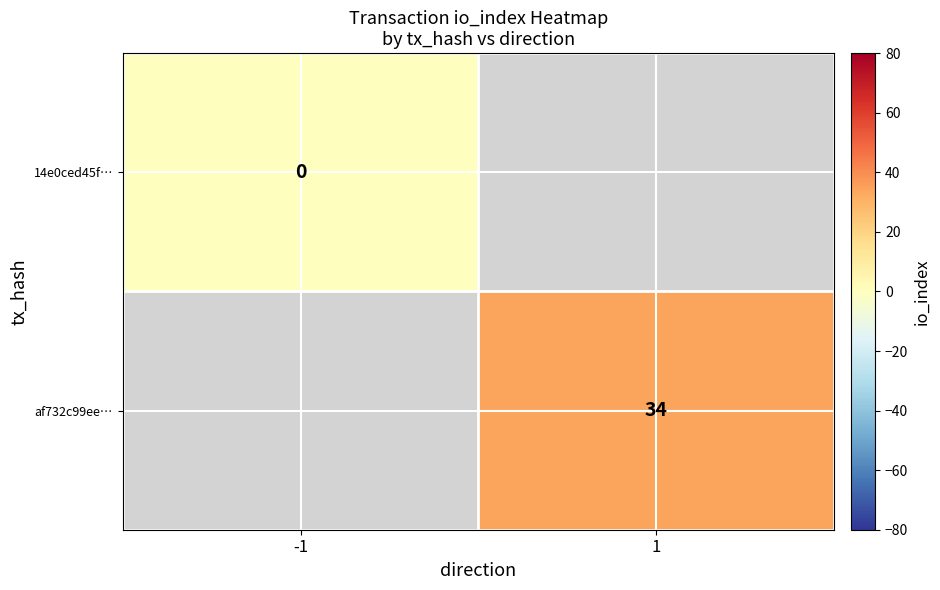

Is it true that af732c99ee… equals 51.2 at 1?

False